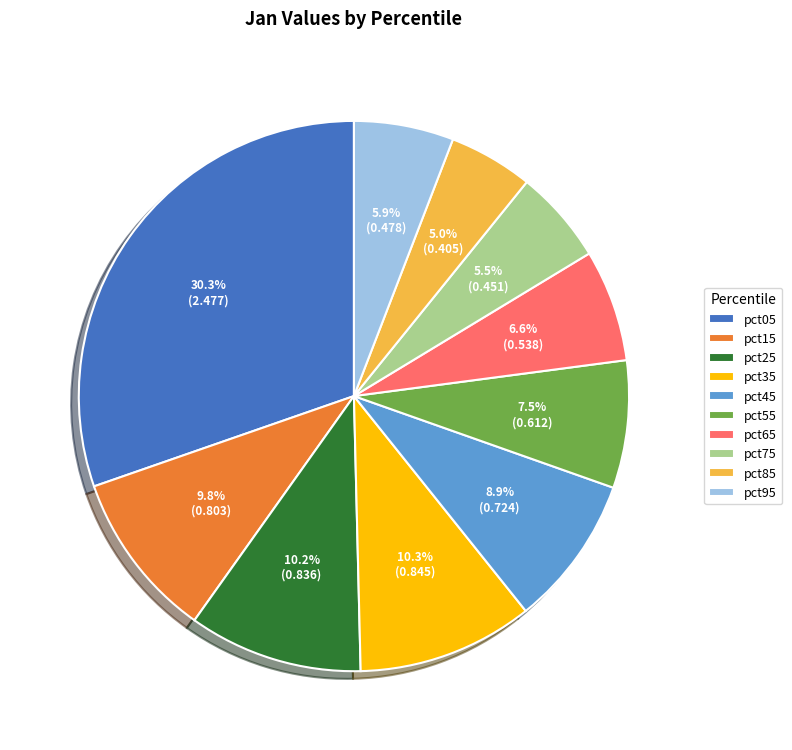

Between pct85 and pct45, which is larger?

pct45